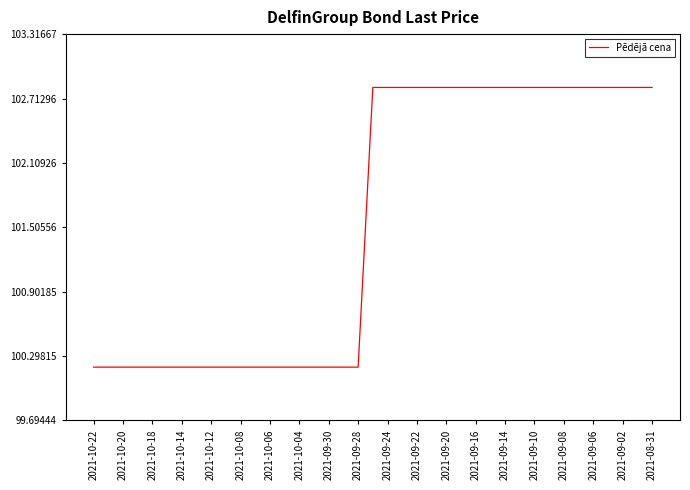

What is the difference between the maximum and minimum values?

2.6